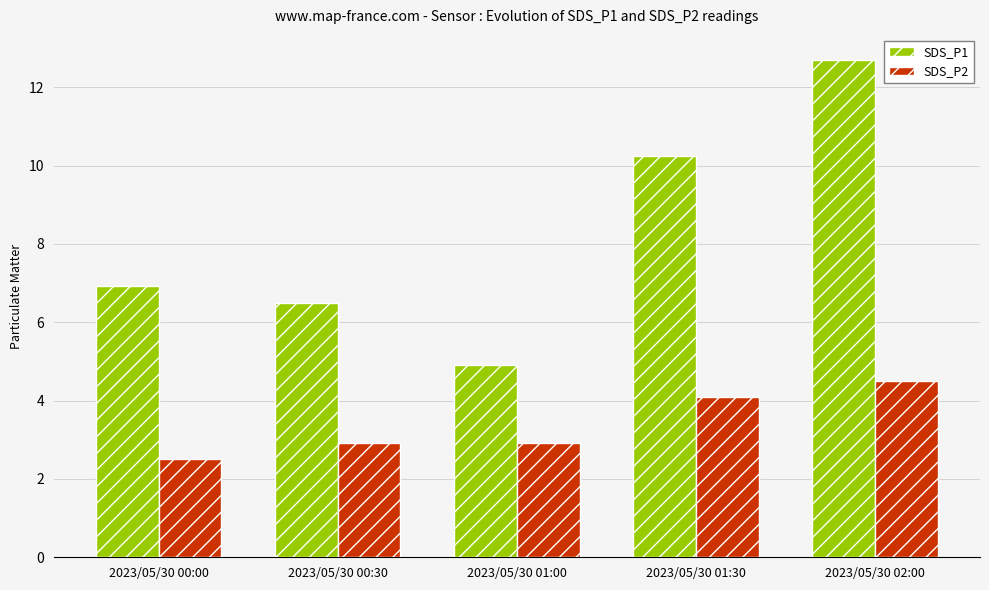

Which label corresponds to the largest value in the chart?

2023/05/30 02:00